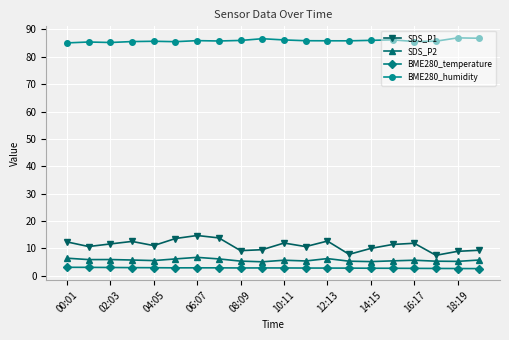

What is the smallest value displayed?

2.6